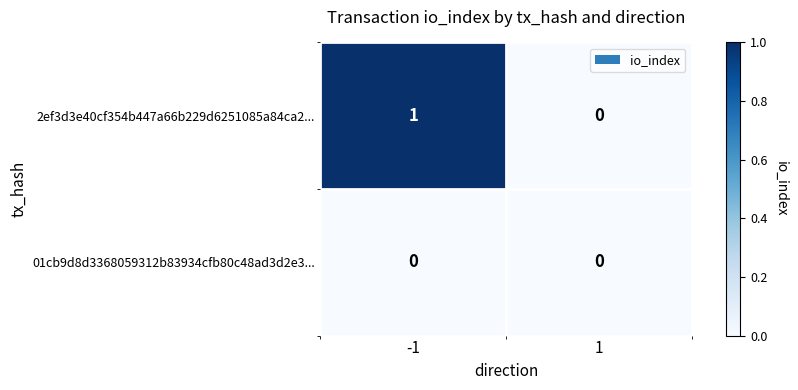

At which category is the sum across all series the highest?

-1